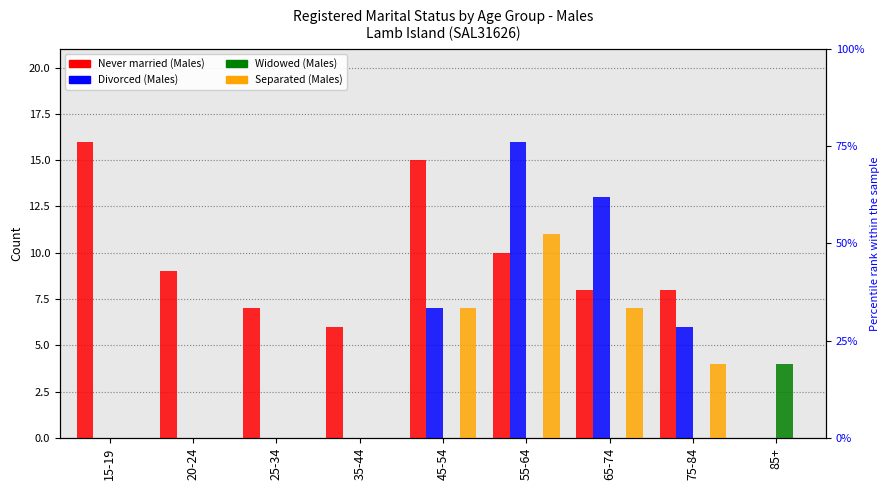

Reading right to left, extract all data points from this chart.

Never married (Males): 0	8	8	10	15	6	7	9	16
Divorced (Males): 0	6	13	16	7	0	0	0	0
Widowed (Males): 4	0	0	0	0	0	0	0	0
Separated (Males): 0	4	7	11	7	0	0	0	0